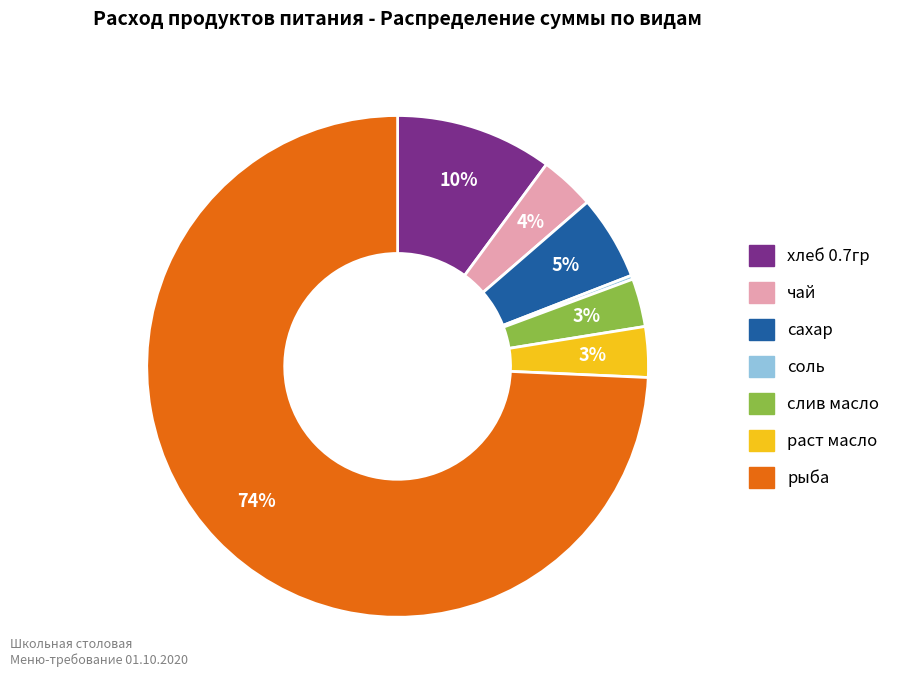

Do рыба and слив масло together represent more than half of the pie?

Yes